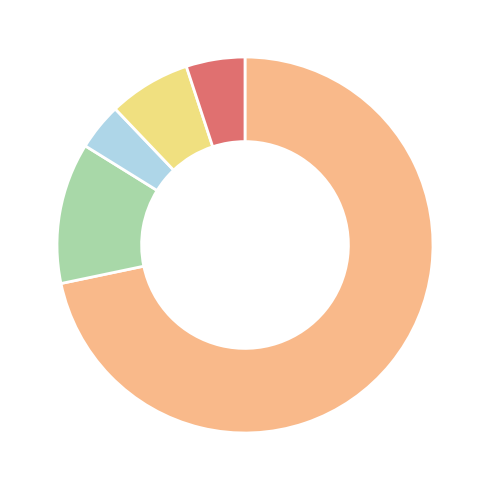

Does any single category account for the majority?

Yes